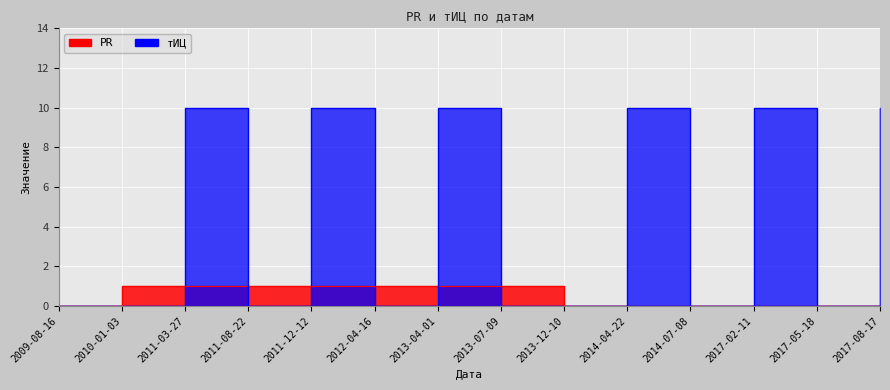

Count the PR values in the range 0 to 1.

14